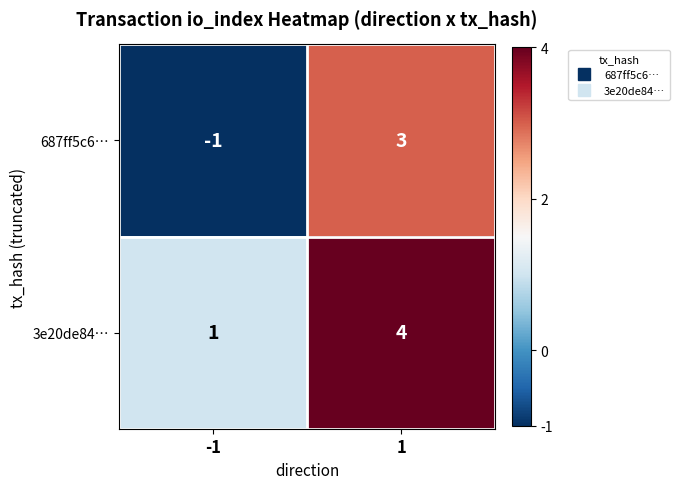

The value of 3e20de84… at 1 is 1. True or false?

False